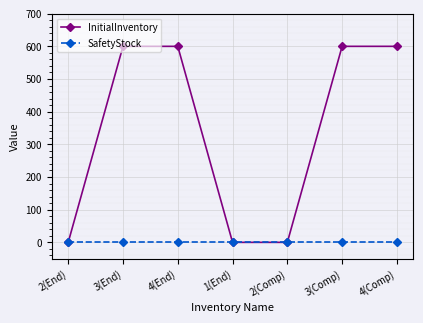

List the series in order of their overall mean, highest first.

InitialInventory, SafetyStock